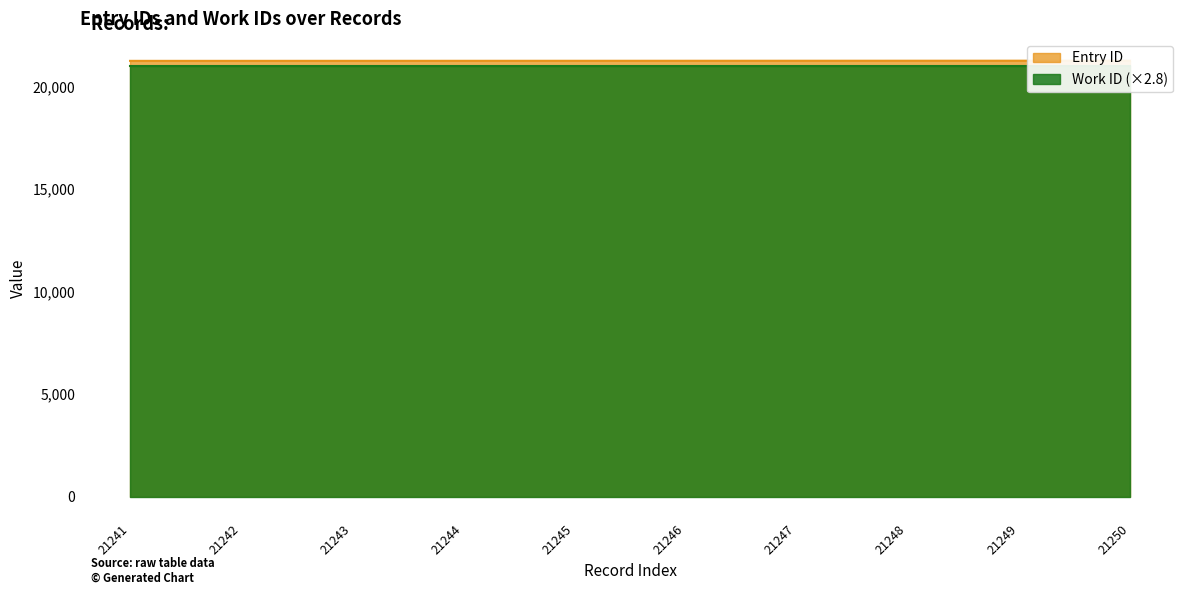

True or false: there are more than 0 points higher than both neighbors.

False